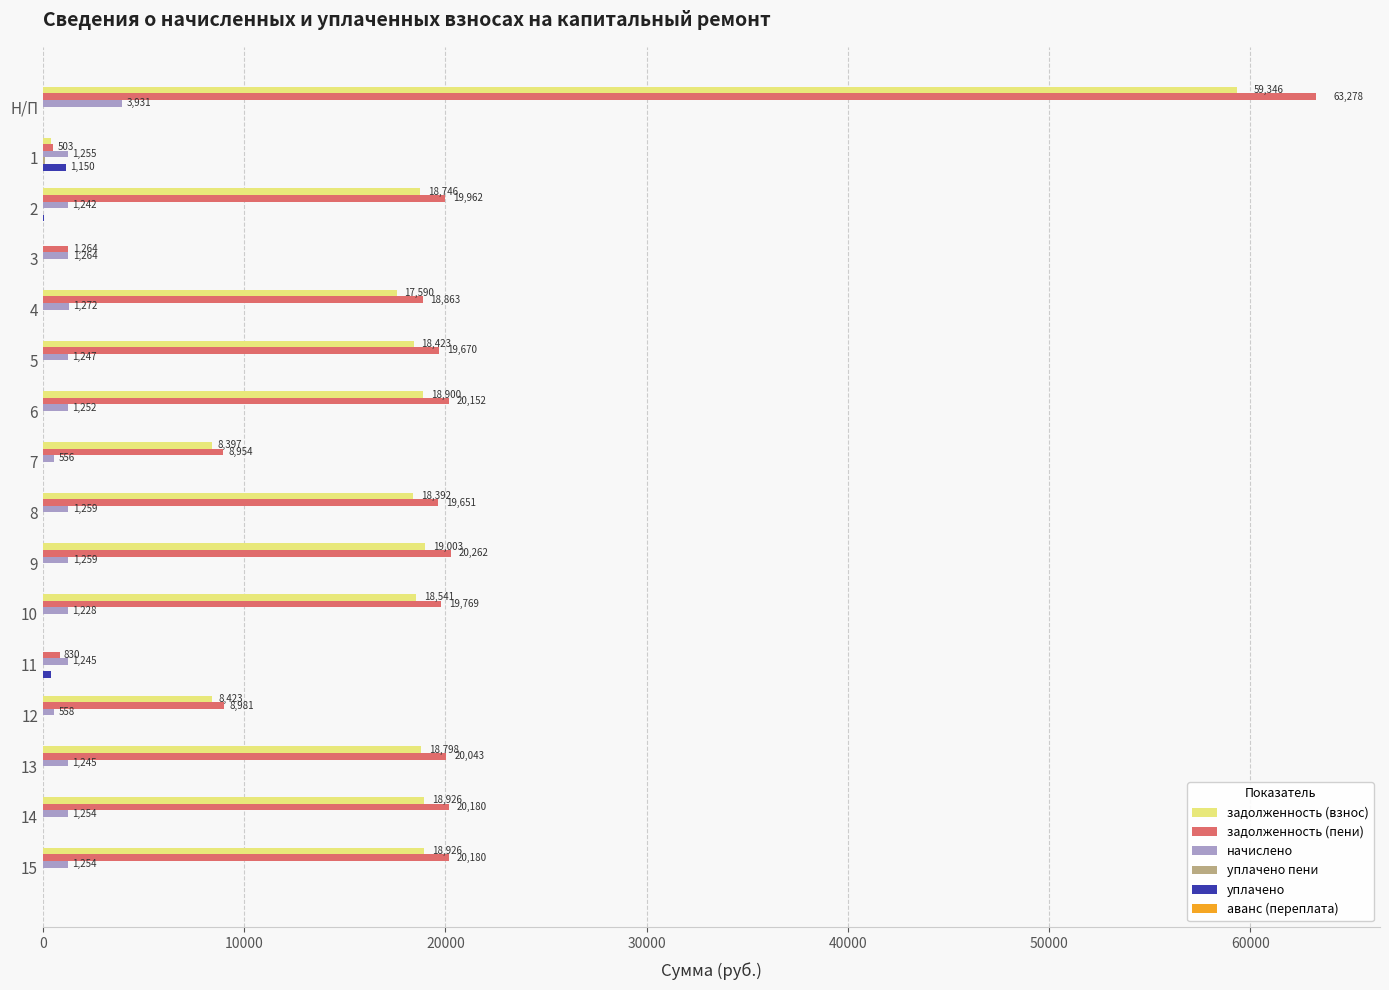

What is the sum of the уплачено values at 8 and 11?

415.0